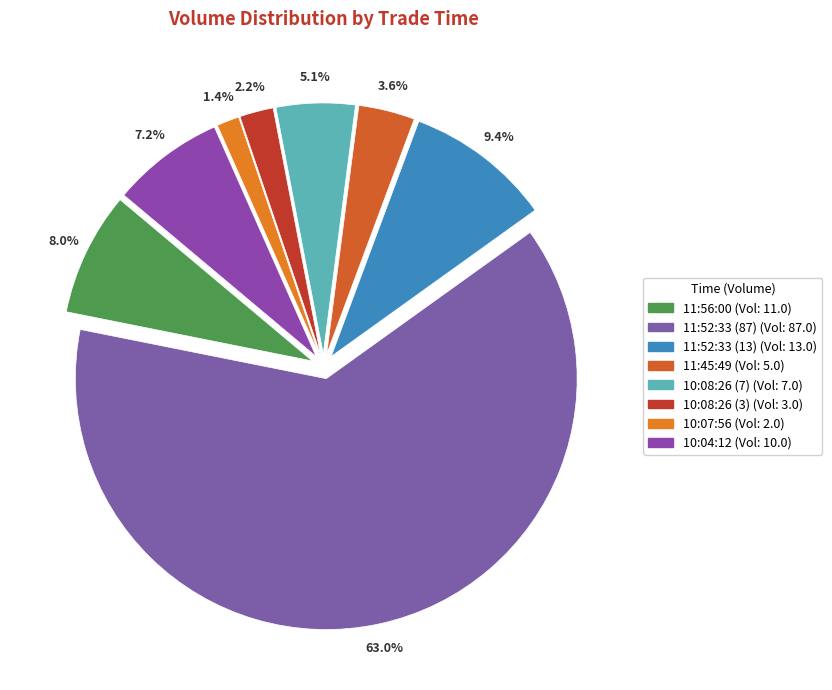

Between 11:45:49 and 11:52:33 (13), which is larger?

11:52:33 (13)